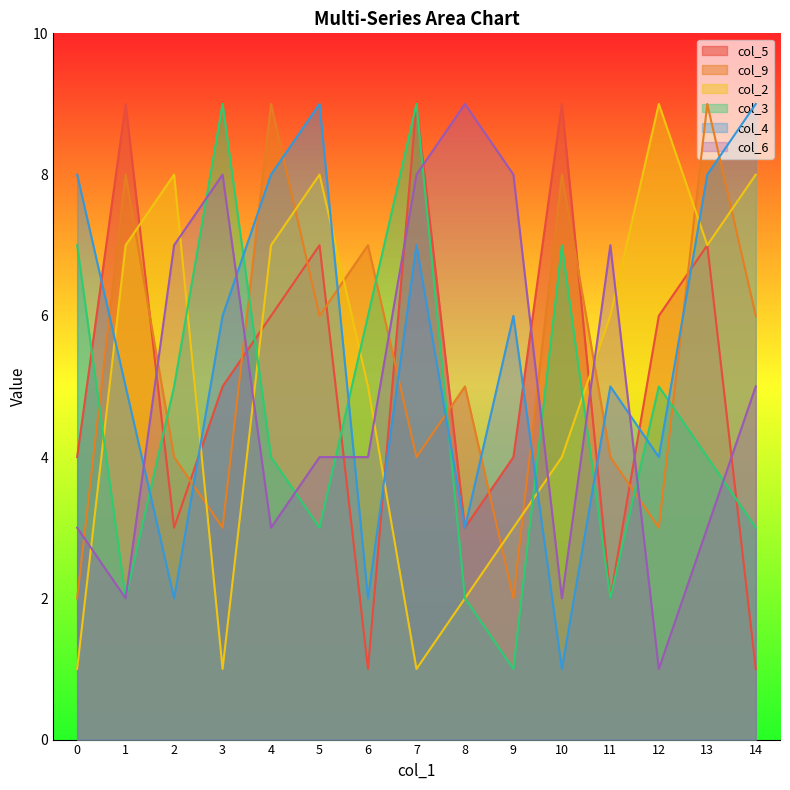

What is the sum of all col_4 values?

83